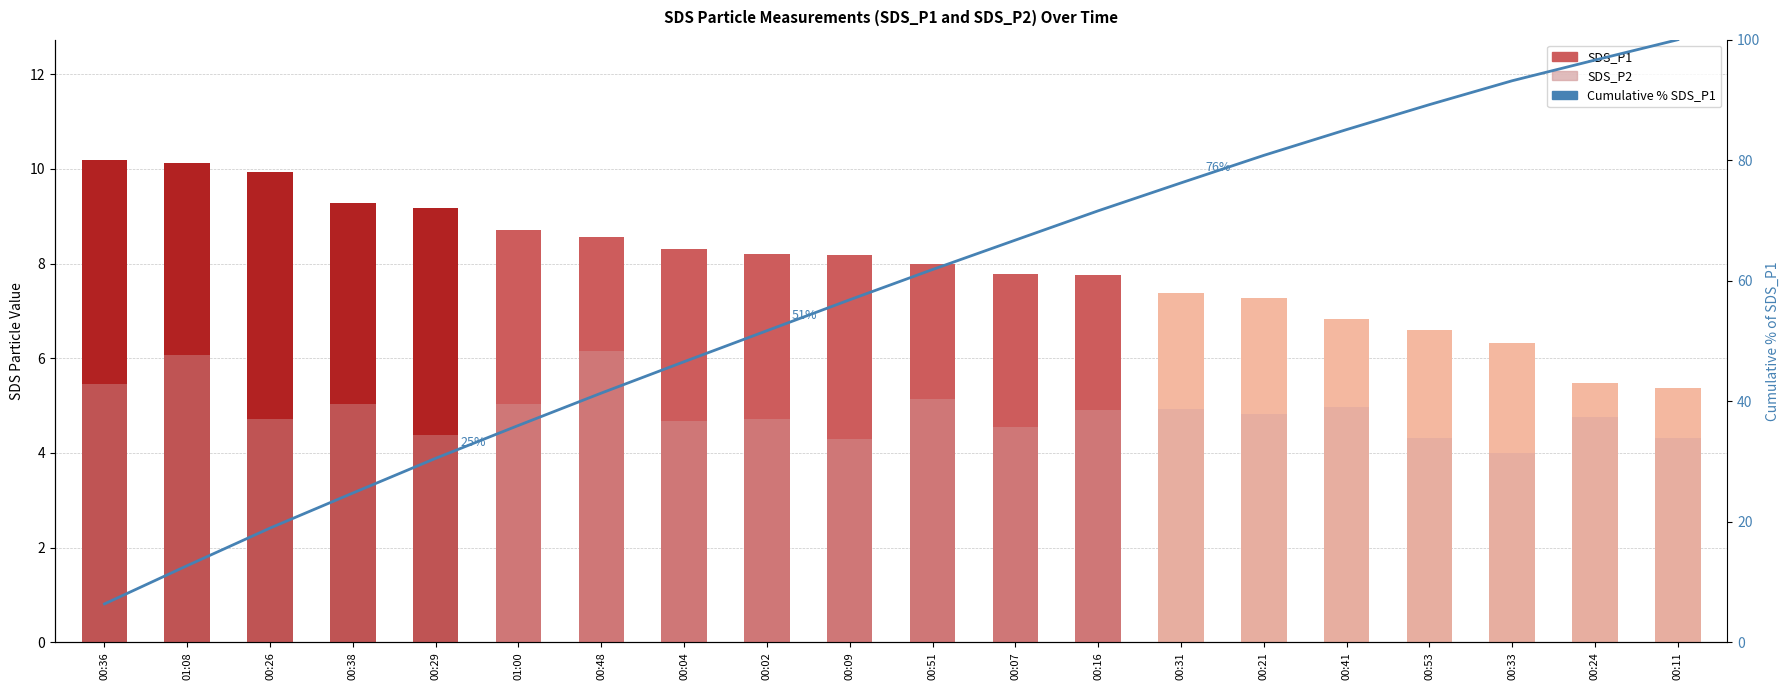

List the labels in order of Cumulative % SDS_P1 value, largest first.

00:11, 00:24, 00:33, 00:53, 00:41, 00:21, 00:31, 00:16, 00:07, 00:51, 00:09, 00:02, 00:04, 00:48, 01:00, 00:29, 00:38, 00:26, 01:08, 00:36